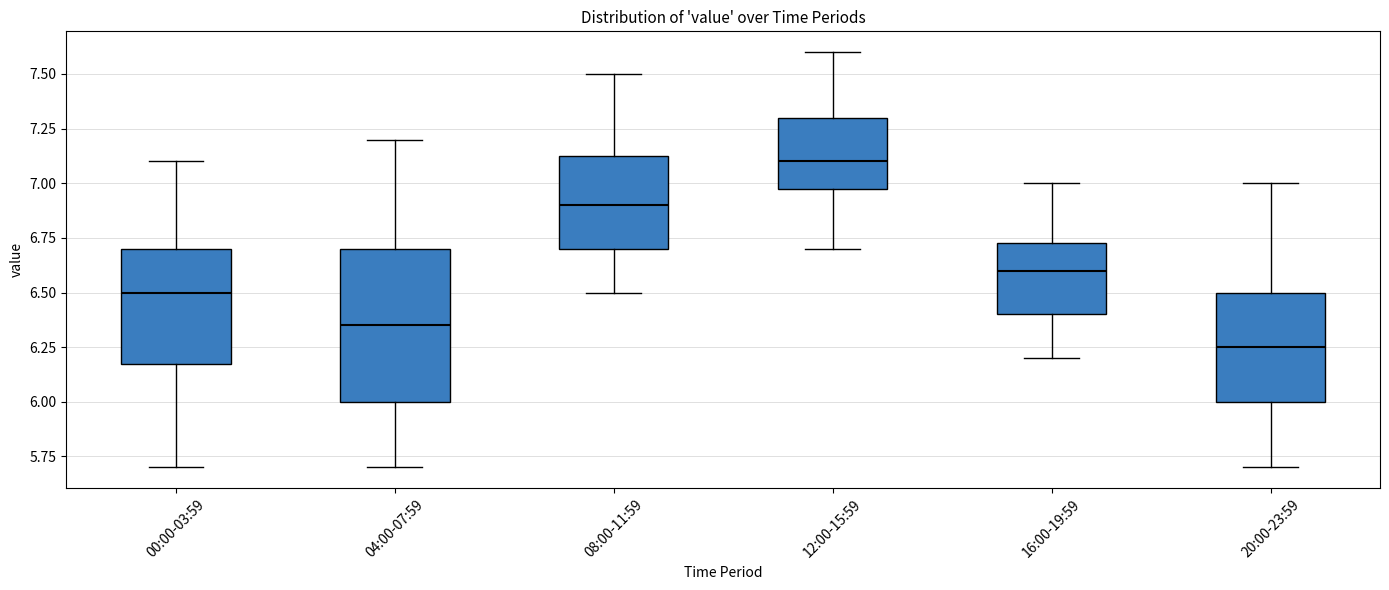

Which box has the lowest median line?

20:00-23:59